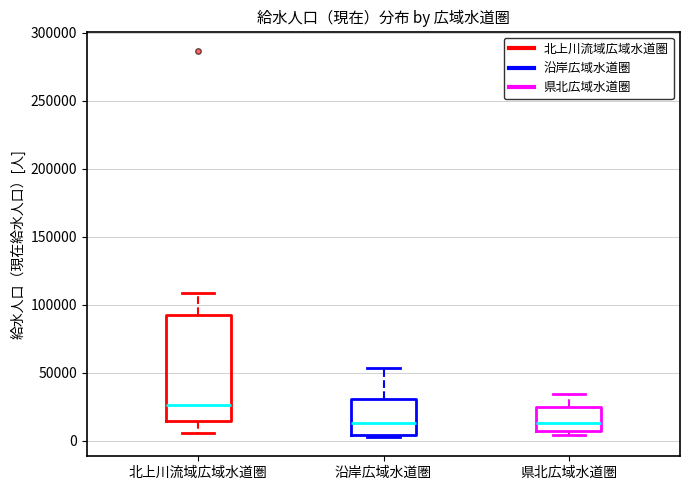

Reading left to right, transcribe this box plot: for each box, give where its median line is, the range the box spans, and where its two whiskers end, as read against the y-axis. The values are not printed on the chart, so give them approximately, as read against the axis.

北上川流域広域水道圏: median 25000, box 15000 to 90000, whiskers 5000 to 110000
沿岸広域水道圏: median 15000, box 5000 to 30000, whiskers 5000 to 55000
県北広域水道圏: median 15000, box 5000 to 25000, whiskers 5000 (just below the box's lower edge) to 35000